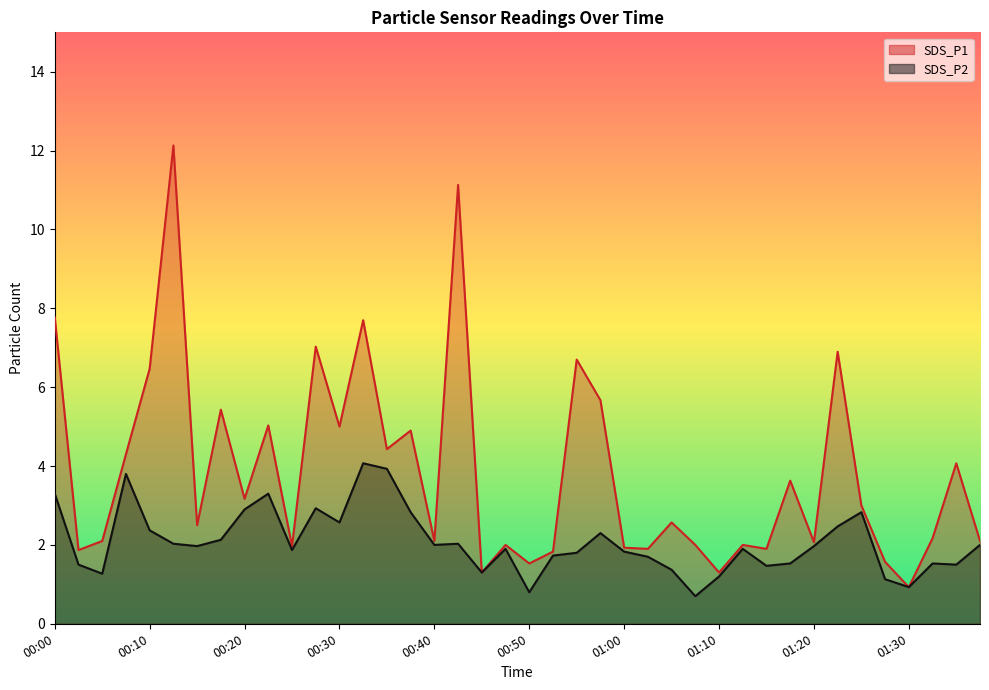

True or false: SDS_P1 has a value of 3.4 at 00:40.

False